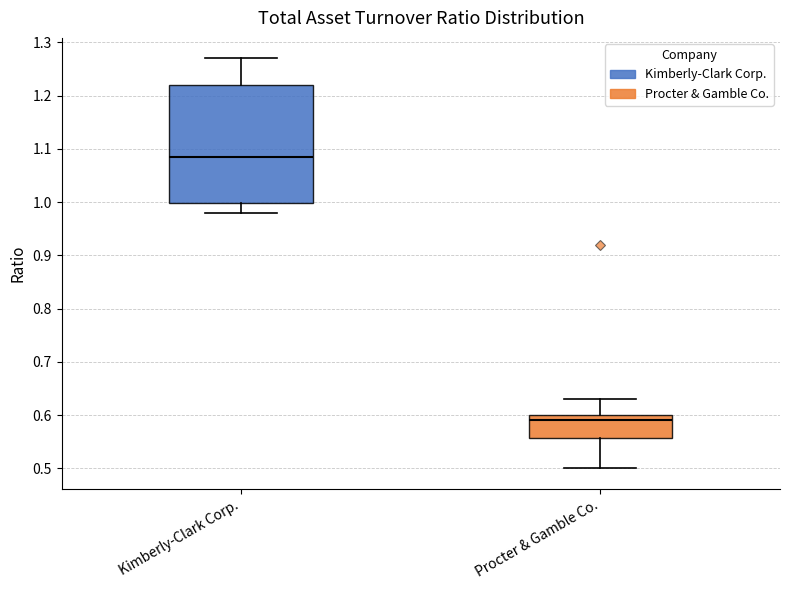

Reading left to right, read every box against the y-axis: the position of its median line, the range the box covers, and the ends of its whiskers. The values are not printed on the chart, so give them approximately, as read against the axis.

Kimberly-Clark Corp.: median 1.09, box 1.00 to 1.22, whiskers 0.98 to 1.27
Procter & Gamble Co.: median 0.59, box 0.56 to 0.60, whiskers 0.50 to 0.63